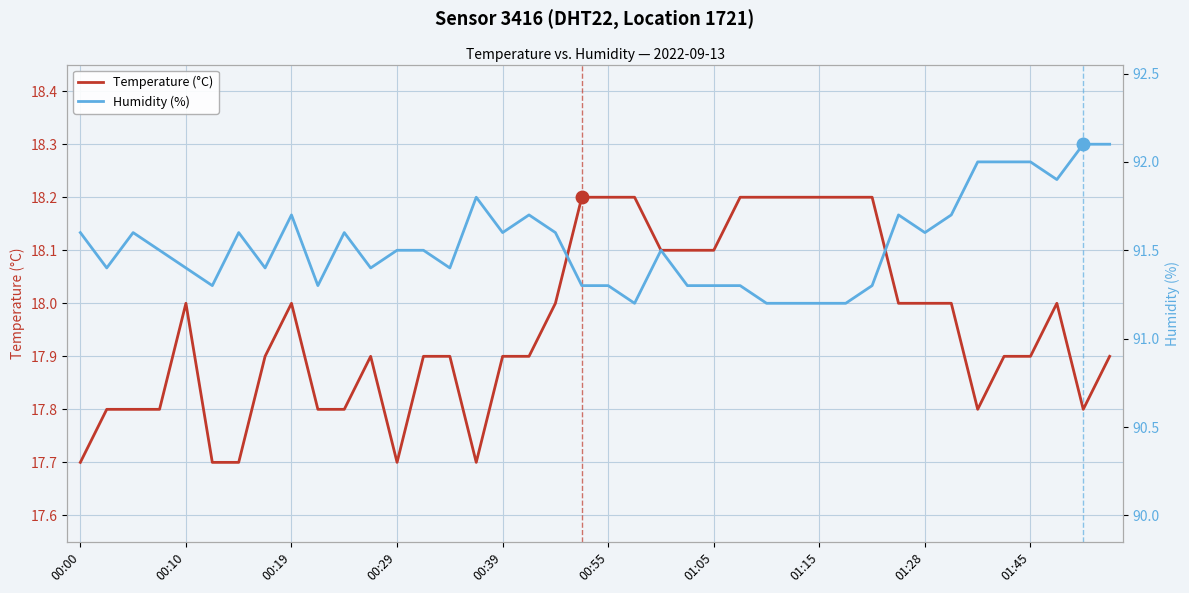

The Temperature (°C) series shows 18.0 at 01:28. True or false?

True